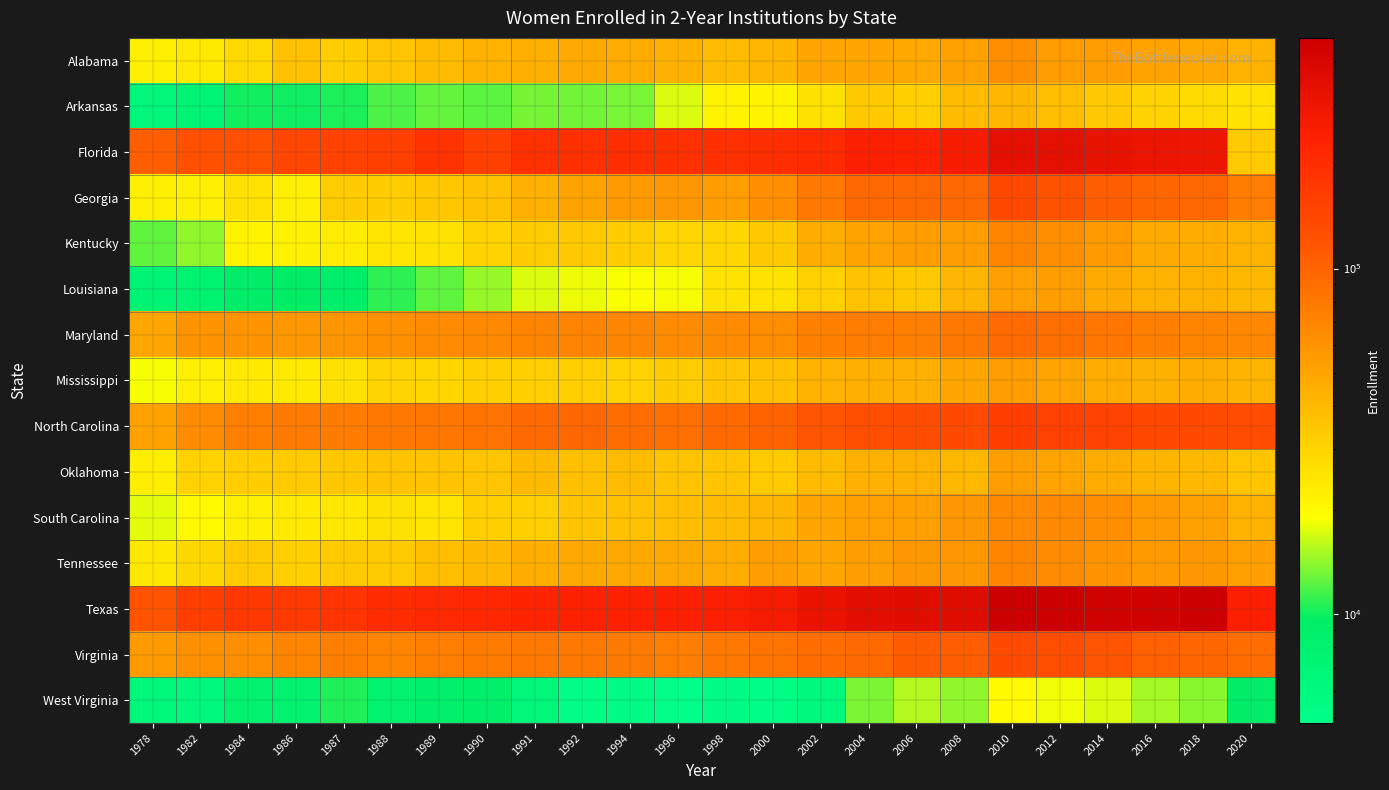

What is the difference between the highest and lowest values at 1989?

203330